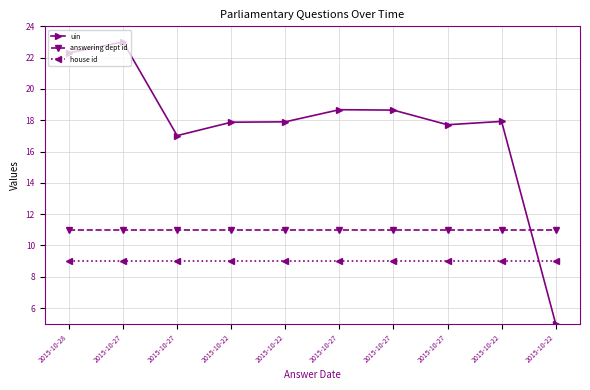

What are all the series names shown in the legend?

uin, answering dept id, house id